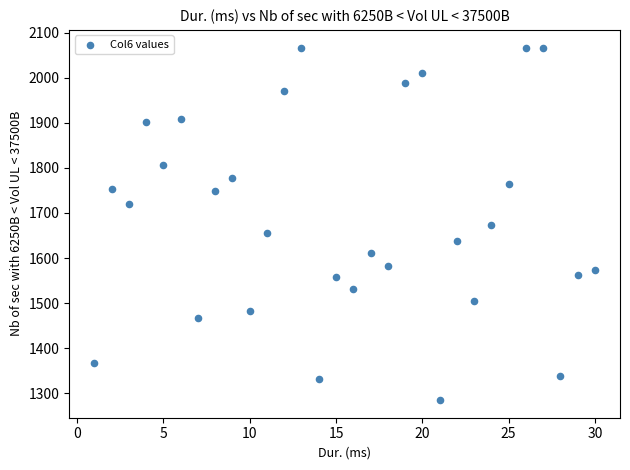

What is the range of X values (max minus min)?

29